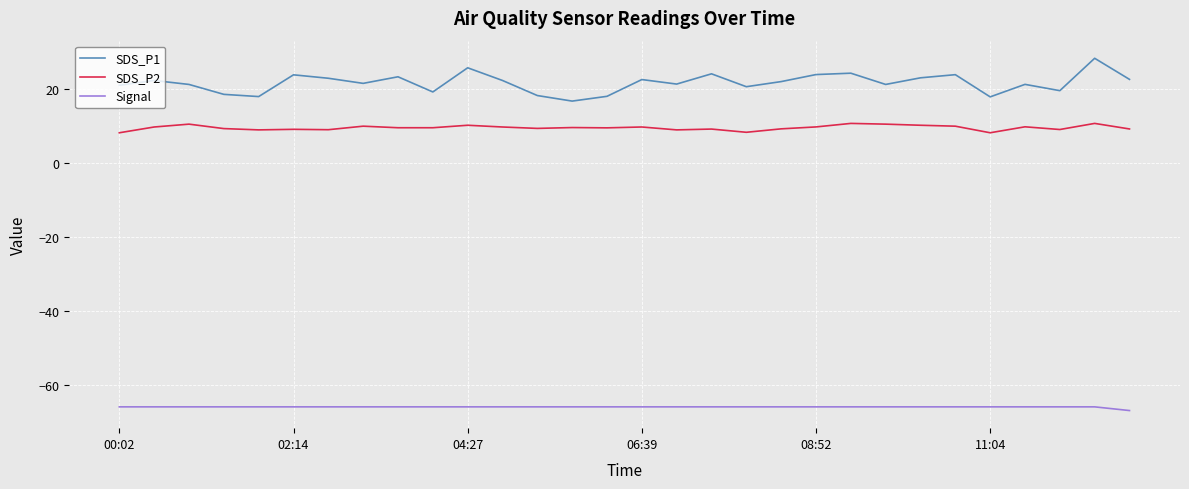

Which series has the largest range (max minus min)?

SDS_P1